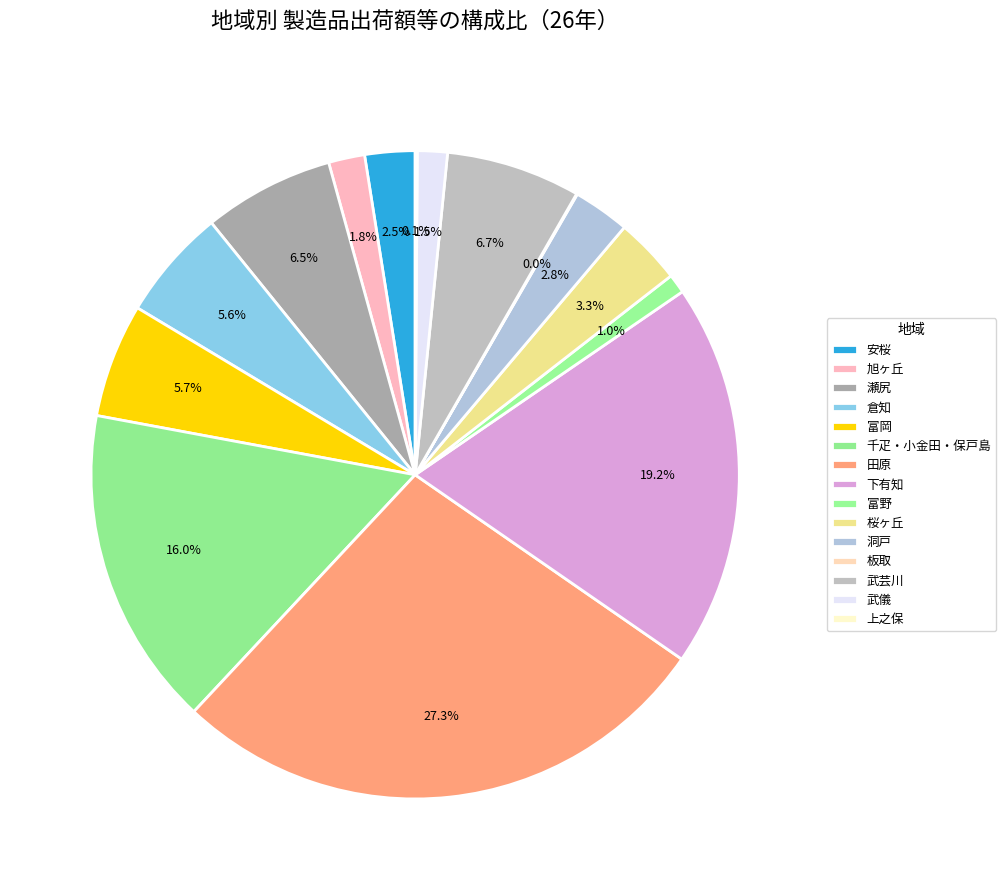

To the nearest percent, what is the average slice percentage?

7%